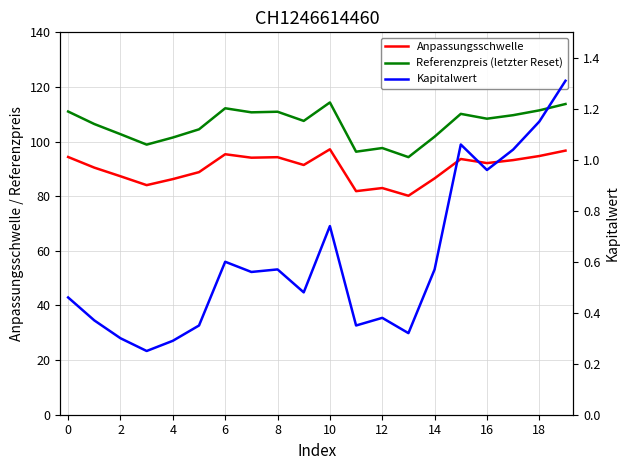

What is the lowest value of the Referenzpreis (letzter Reset) series?

94.3